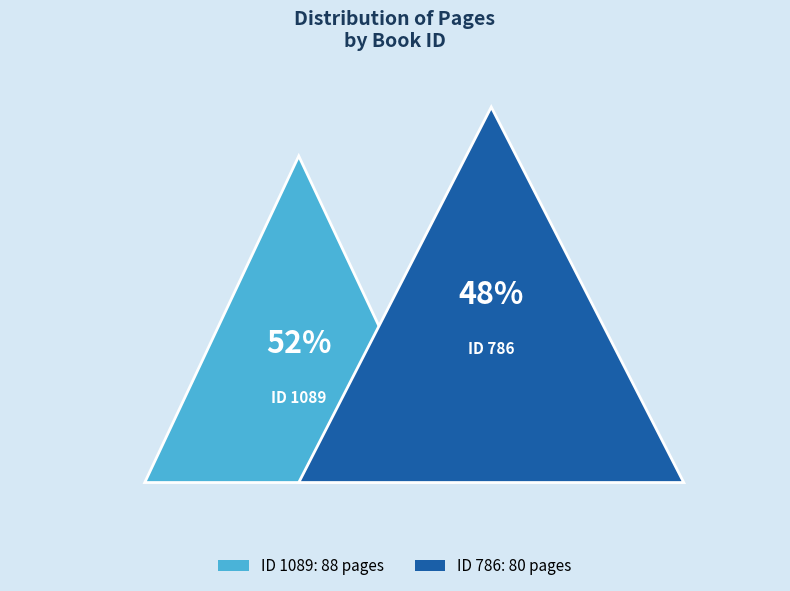

To the nearest percent, what is the combined percentage of 786 and 1089?

100%